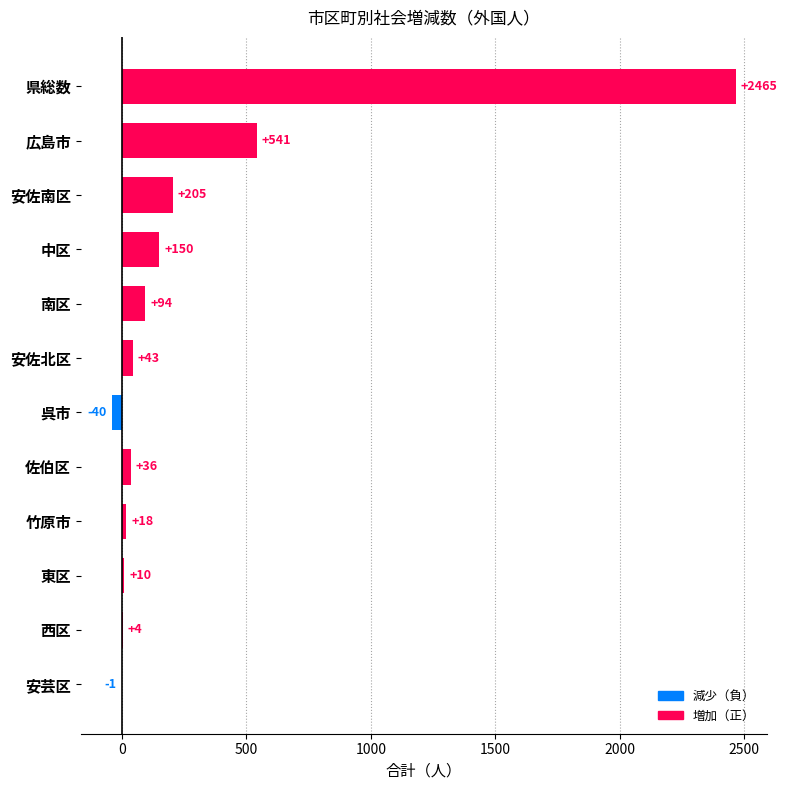

Between 竹原市 and 東区, which is larger?

竹原市